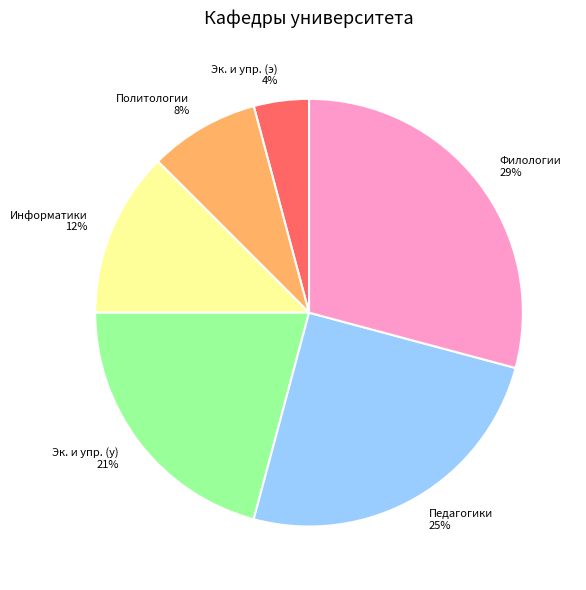

To the nearest percent, what is the average slice percentage?

17%